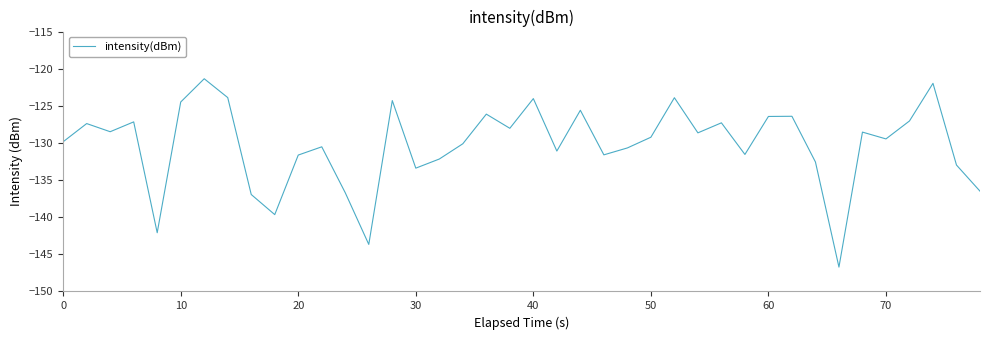

What is the difference between the maximum and minimum values?

25.4